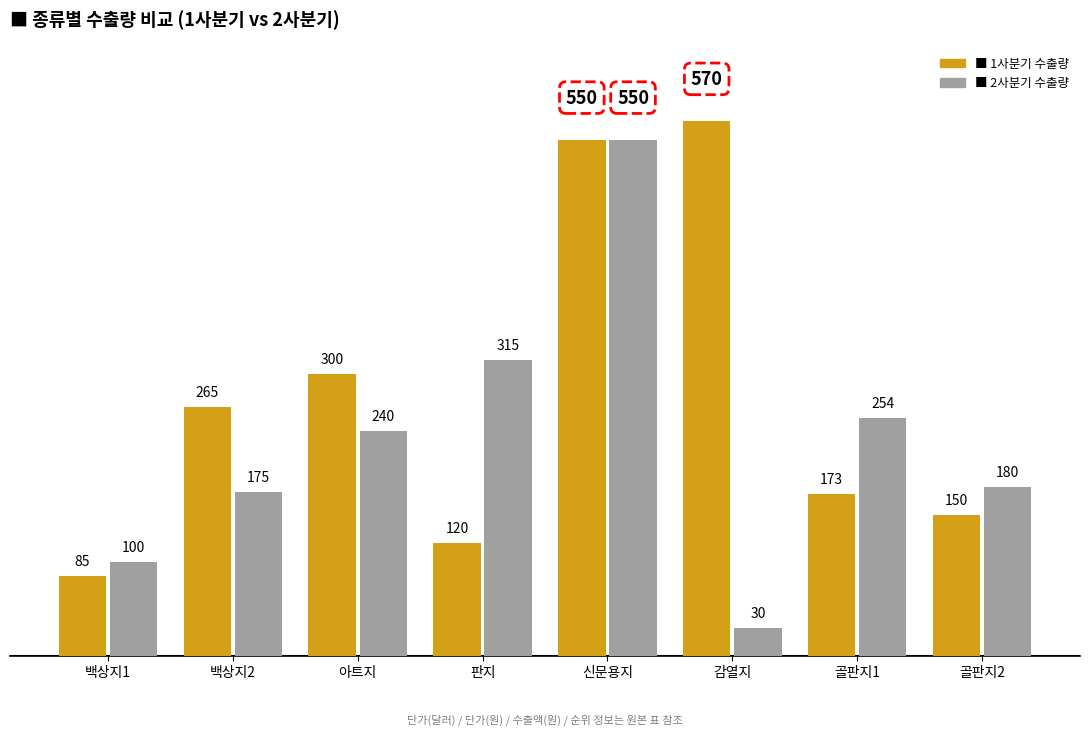

How many bars are there in total?

16